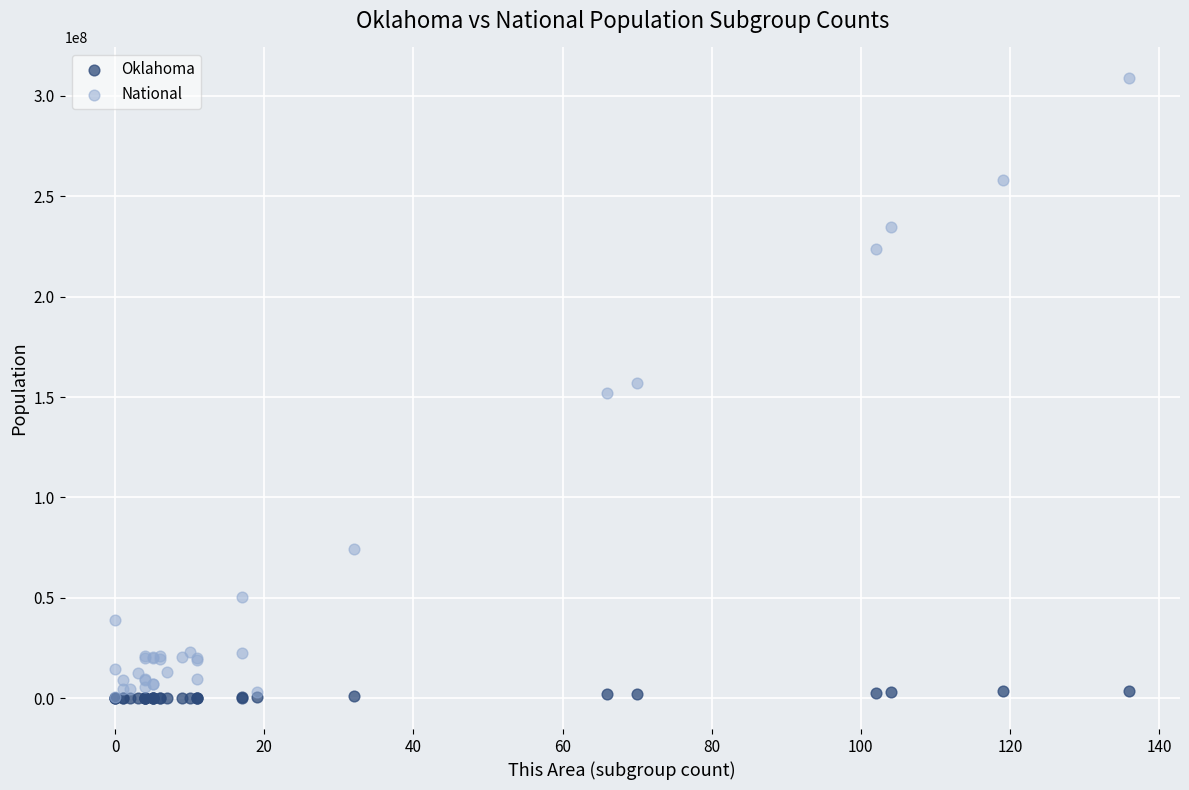

What are all the series names shown in the legend?

Oklahoma, National